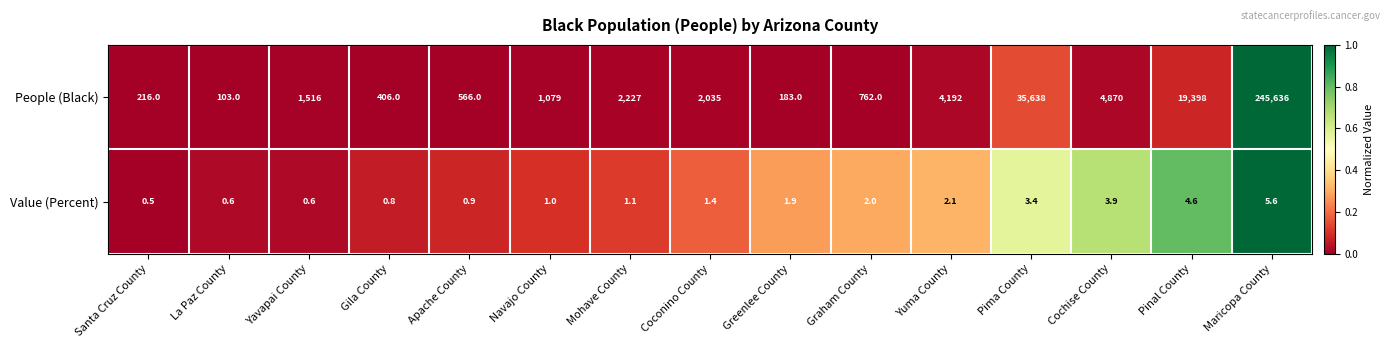

What is the maximum value shown in the chart?

245636.0